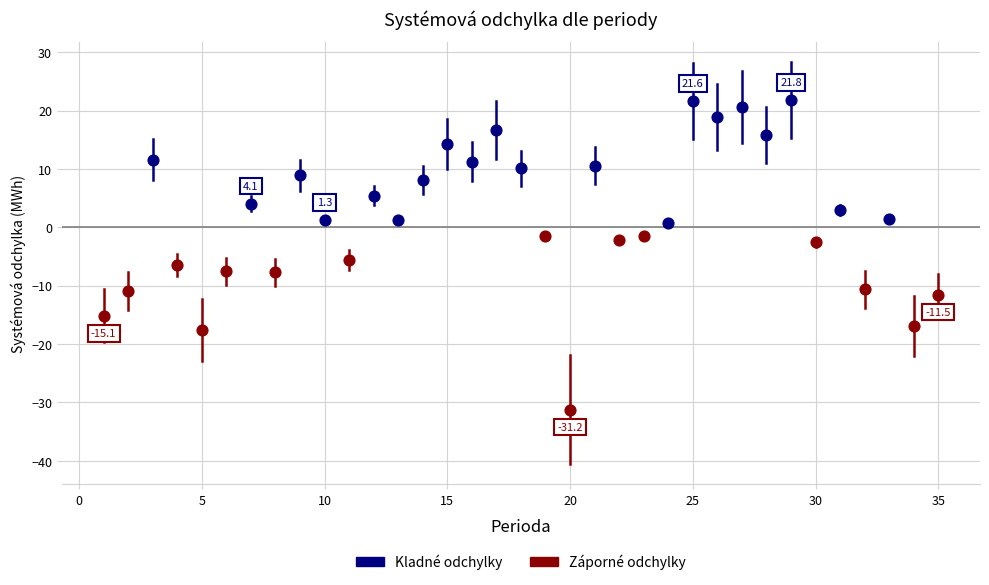

Which series contains the highest Y value?

Kladné odchylky